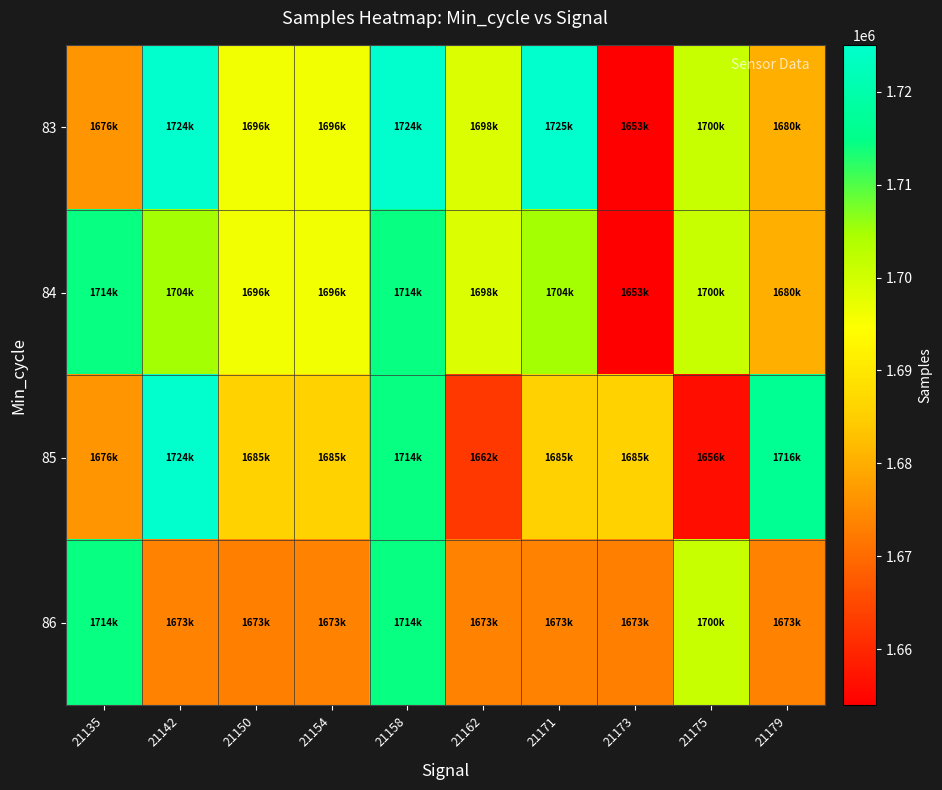

Rank the series by their maximum value, from lowest to highest.

84, 86, 85, 83